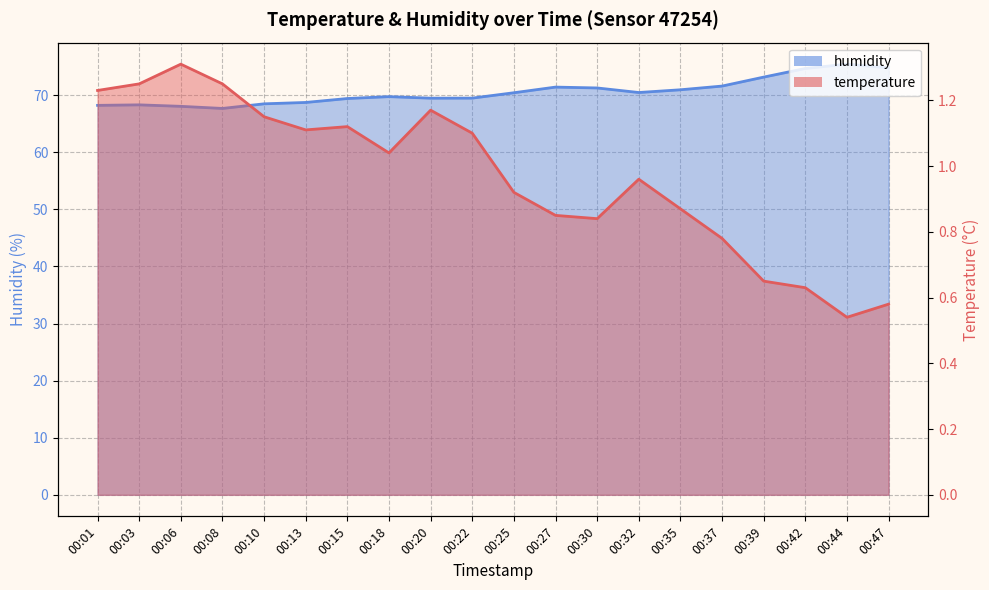

Reading right to left, list all the values displayed in this chart.

temperature: 0.6	0.5	0.6	0.7	0.8	0.9	1.0	0.8	0.8	0.9	1.1	1.2	1.0	1.1	1.1	1.1	1.2	1.3	1.2	1.2
humidity: 74.8	75.5	74.7	73.2	71.6	71.0	70.5	71.3	71.4	70.4	69.5	69.5	69.8	69.4	68.7	68.5	67.7	68.1	68.3	68.2